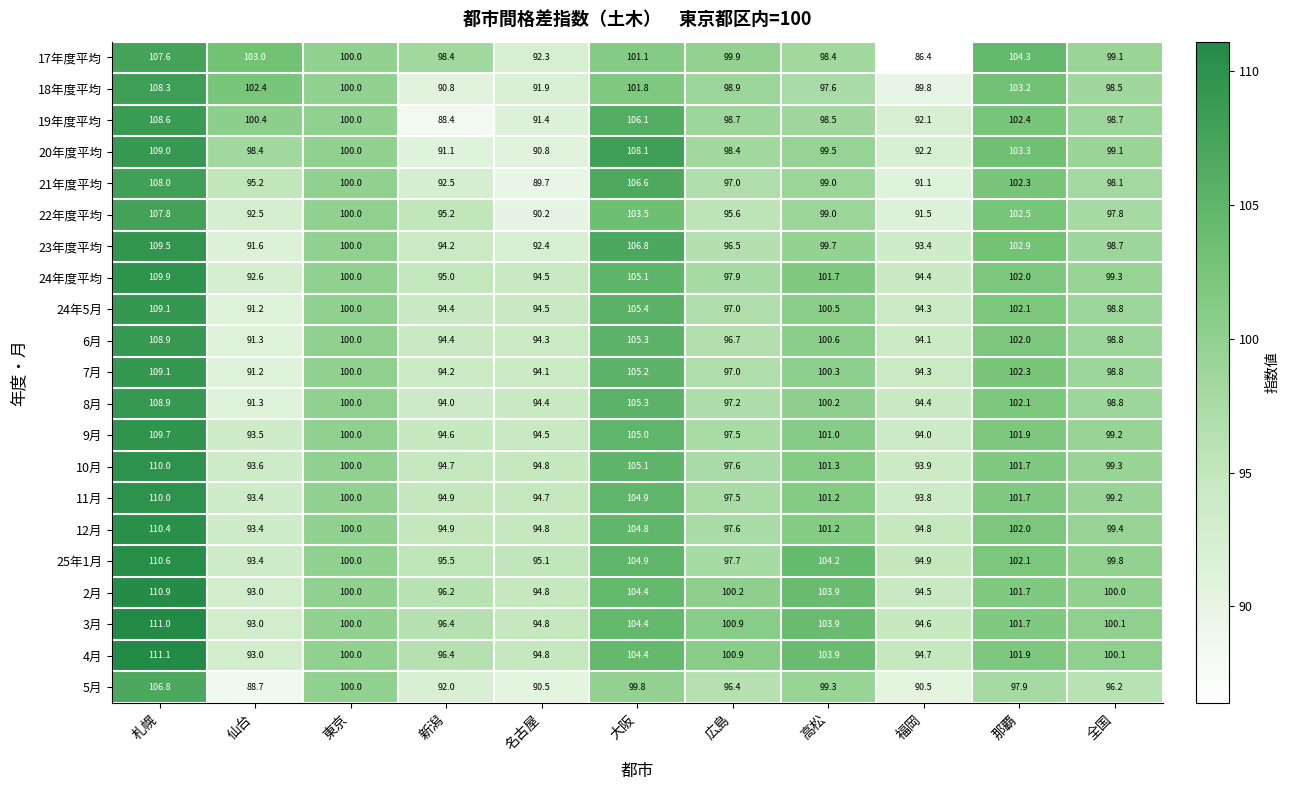

How many series are shown in this chart?

21